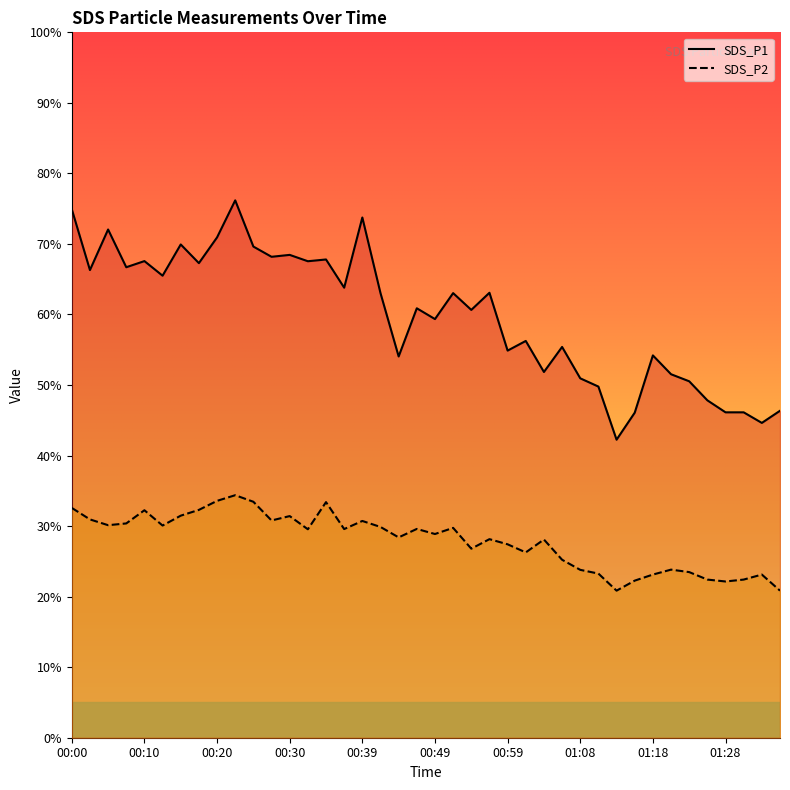

The SDS_P1 series shows 60.6 at 00:54. True or false?

True